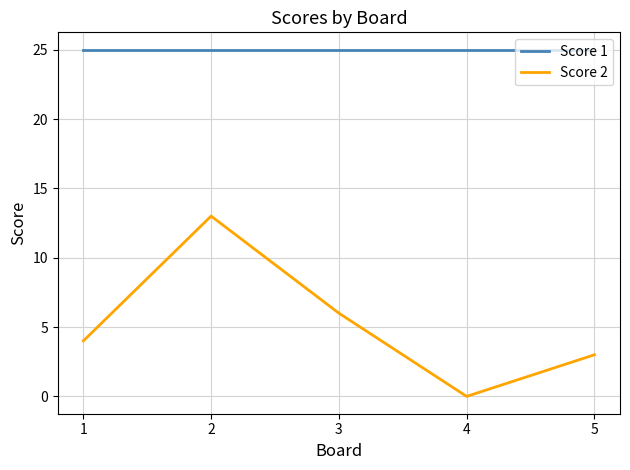

How many lines are shown in the chart?

2